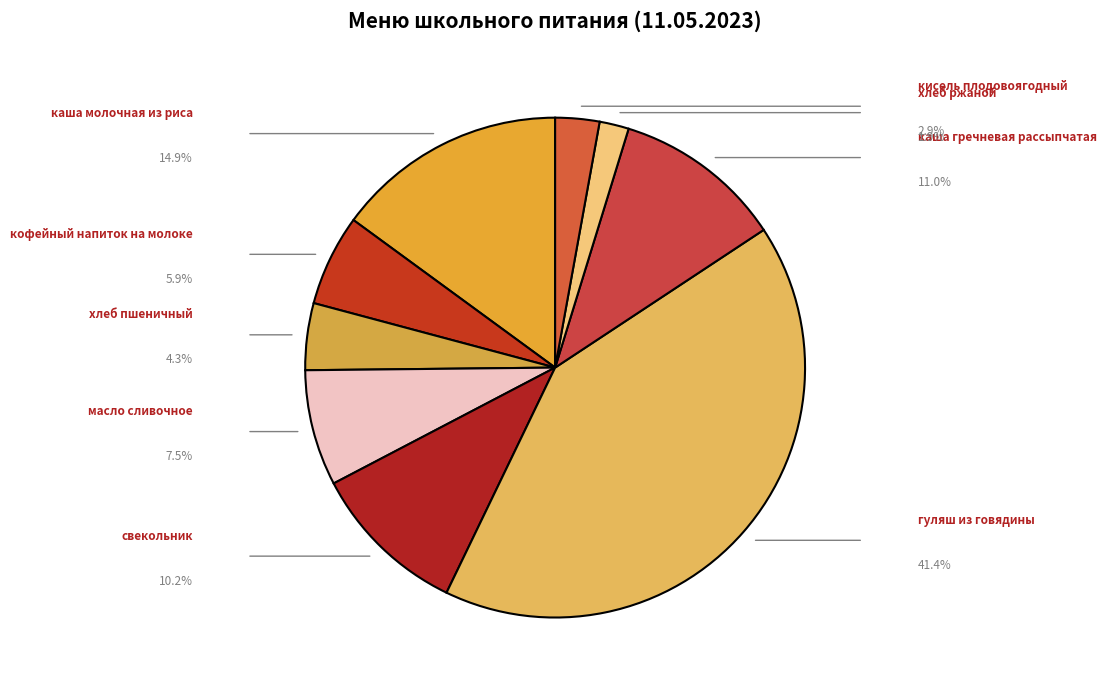

How many slices are in this pie chart?

9